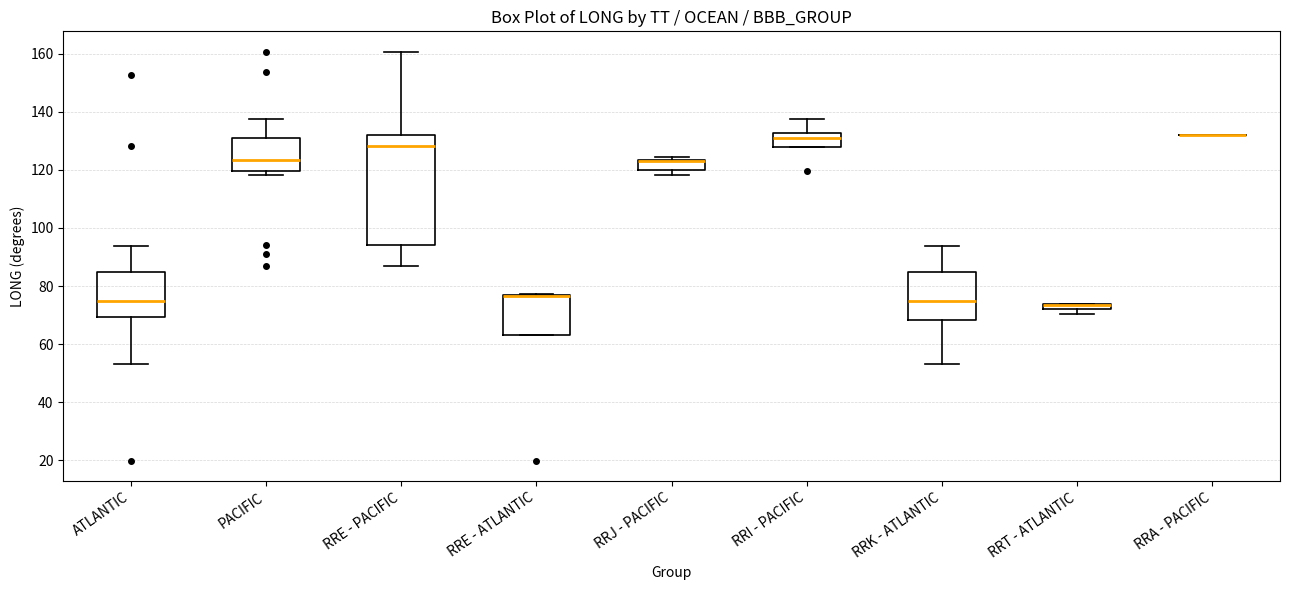

Where does the lower whisker of the box for ATLANTIC end on the y-axis? The values are not printed on the chart, so give them approximately, as read against the axis.

54